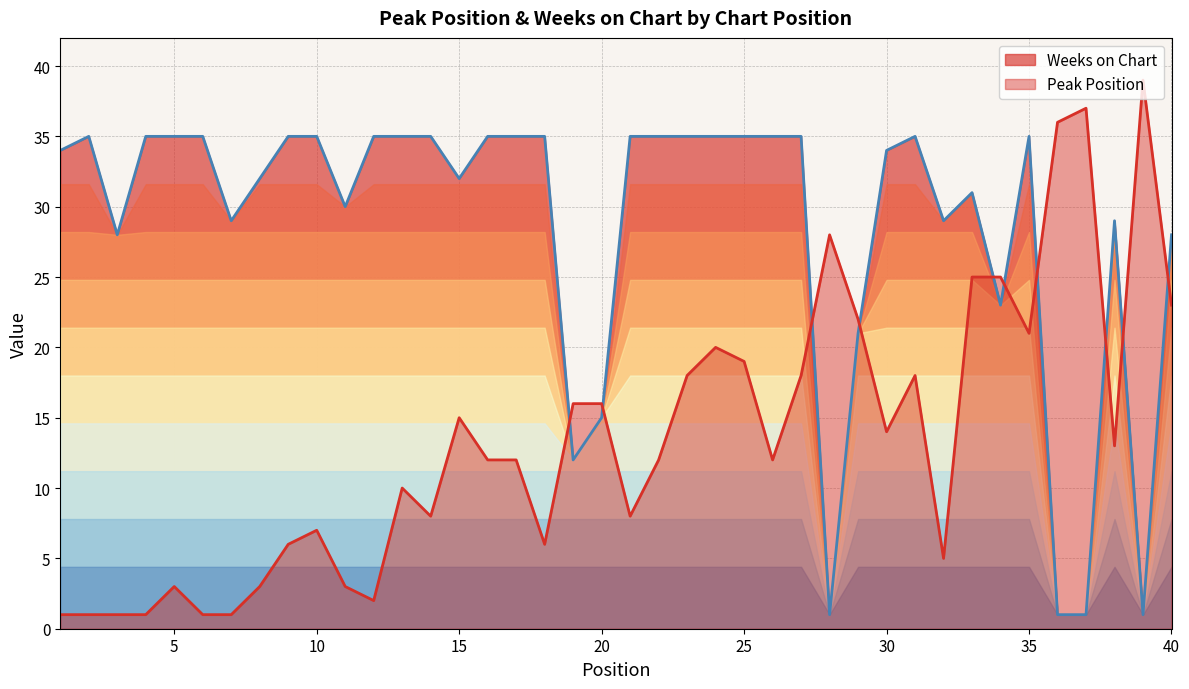

Reading left to right, transcribe all the data shown in this chart.

Peak Position: 1	1	1	1	3	1	1	3	6	7	3	2	10	8	15	12	12	6	16	16	8	12	18	20	19	12	18	28	22	14	18	5	25	25	21	36	37	13	39	23
Weeks on Chart: 34	35	28	35	35	35	29	32	35	35	30	35	35	35	32	35	35	35	12	15	35	35	35	35	35	35	35	1	21	34	35	29	31	23	35	1	1	29	1	28